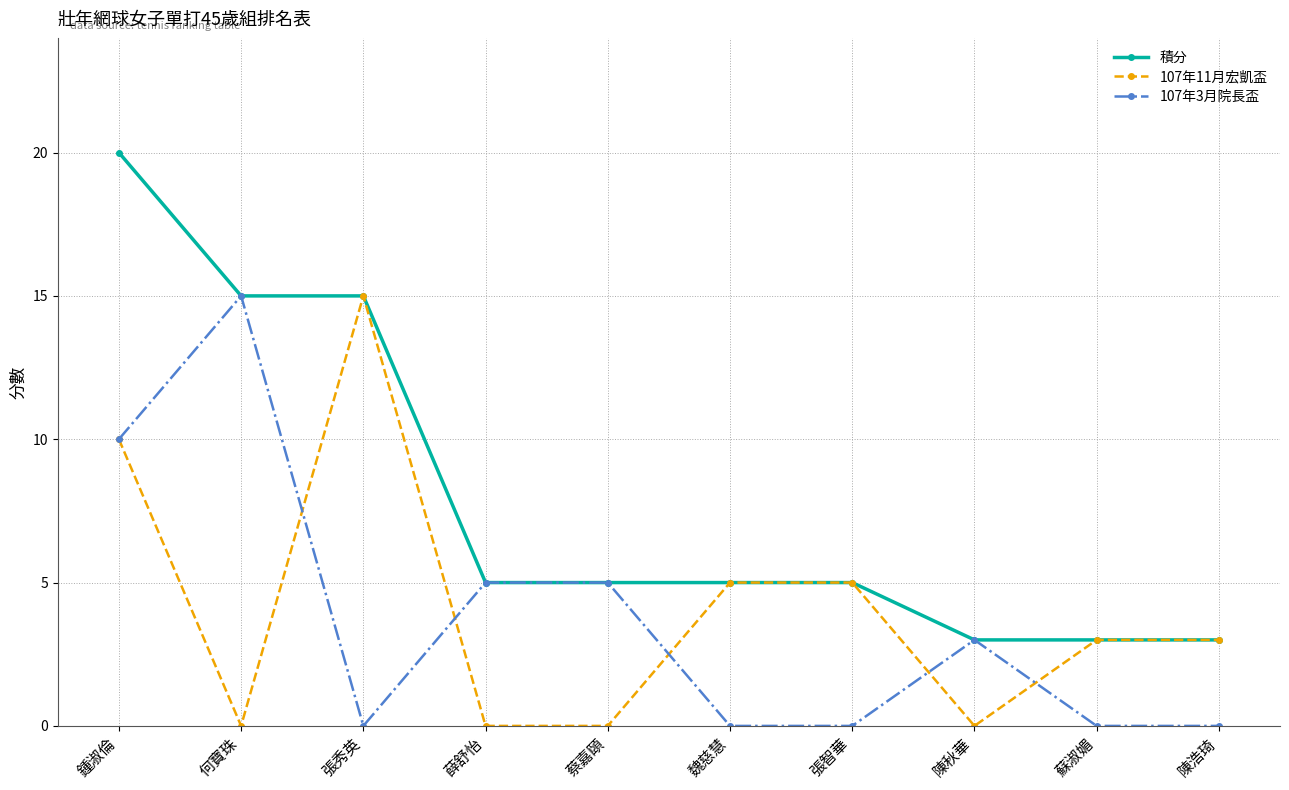

The value of 107年11月宏凱盃 at 薛舒怡 is 8. True or false?

False